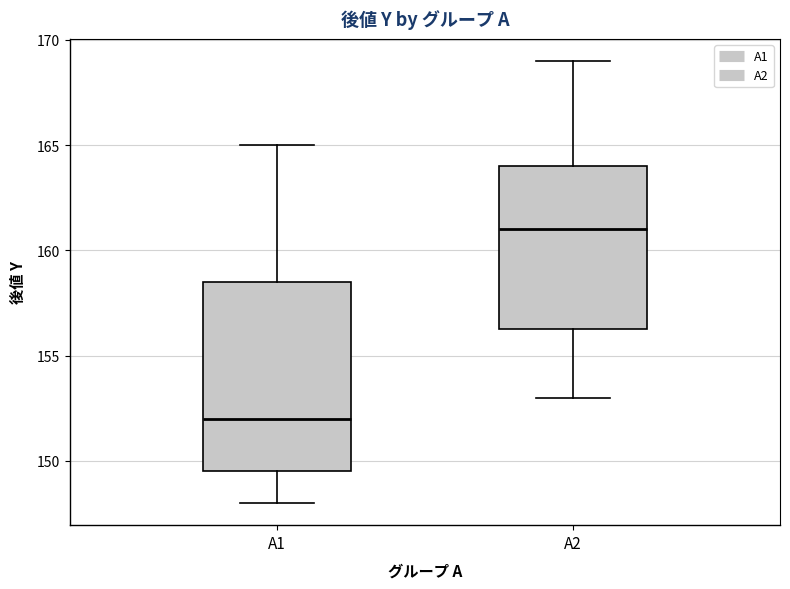

Reading left to right, read every box against the y-axis: the position of its median line, the range the box covers, and the ends of its whiskers. The values are not printed on the chart, so give them approximately, as read against the axis.

A1: median 152.0, box 149.5 to 158.5, whiskers 148.0 to 165.0
A2: median 161.0, box 156.5 to 164.0, whiskers 153.0 to 169.0